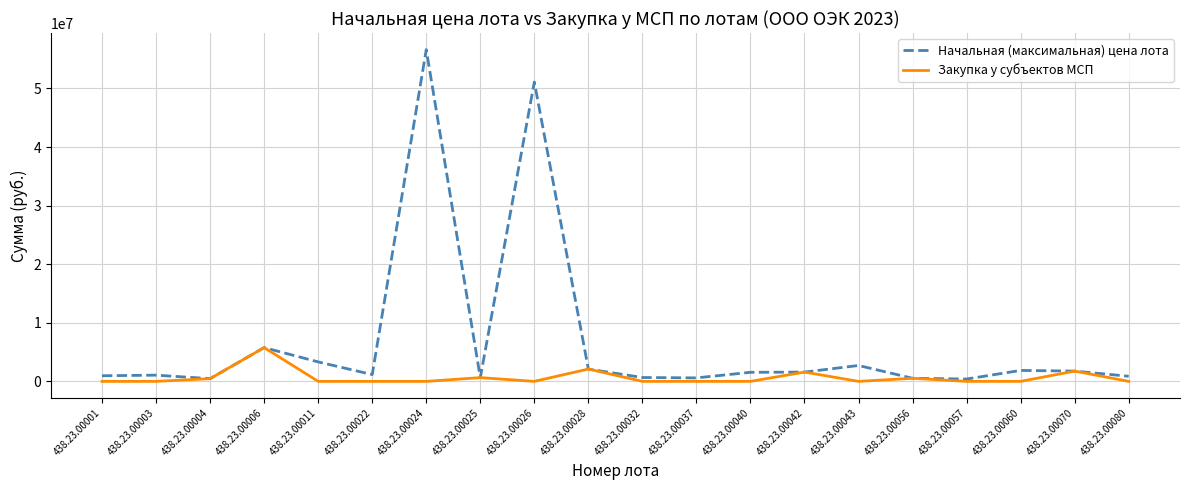

List the series in order of their peak value, lowest first.

Закупка у субъектов МСП, Начальная (максимальная) цена лота